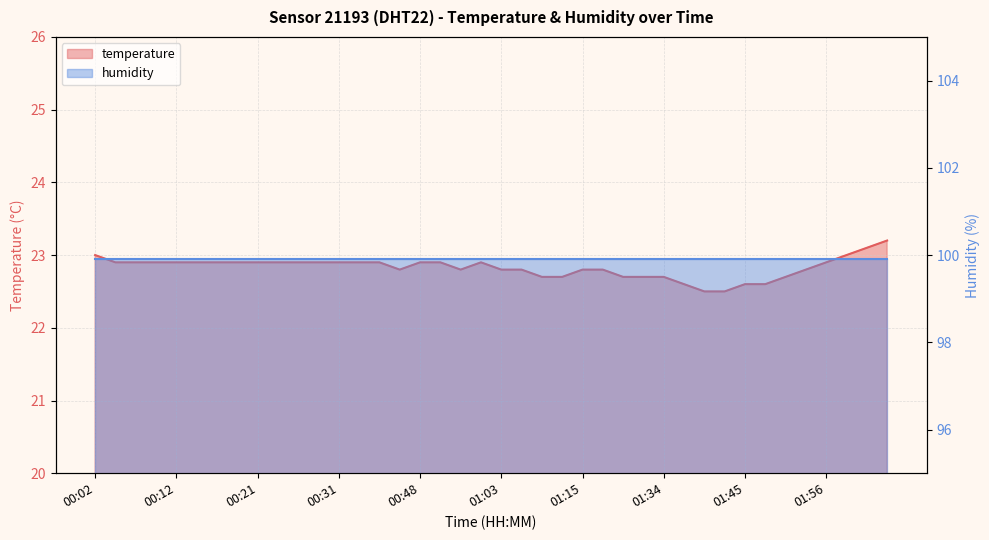

What is the label of the 21st point from the left?

01:03